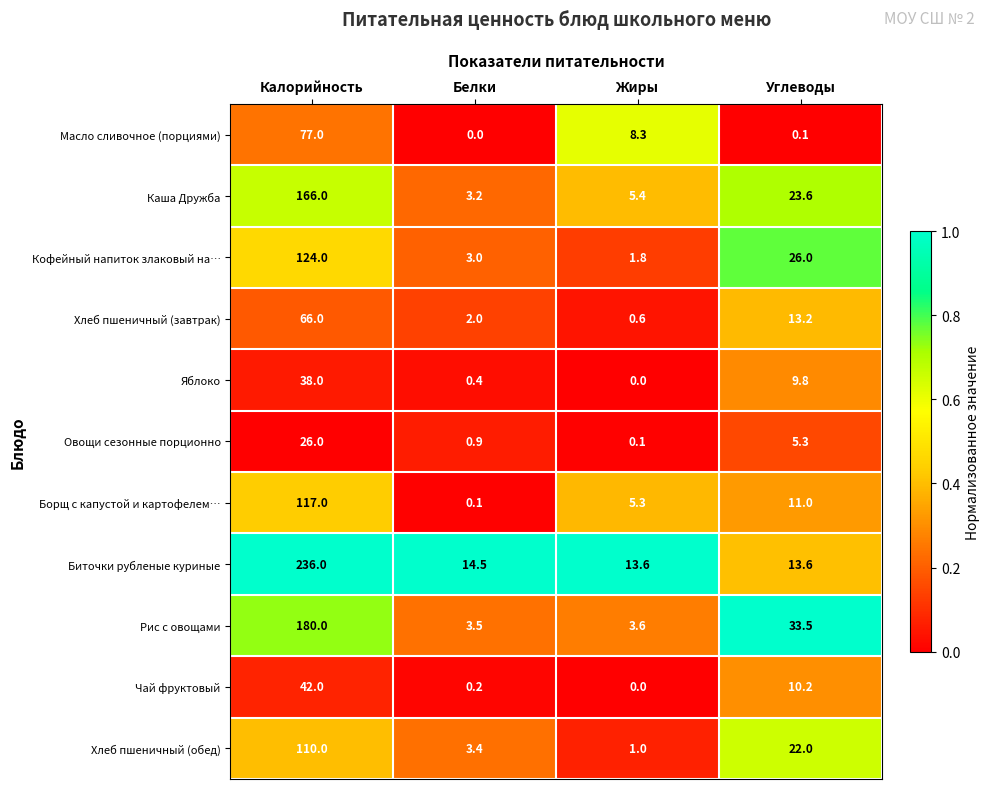

Is it true that Каша Дружба equals 1.6 at Белки?

False